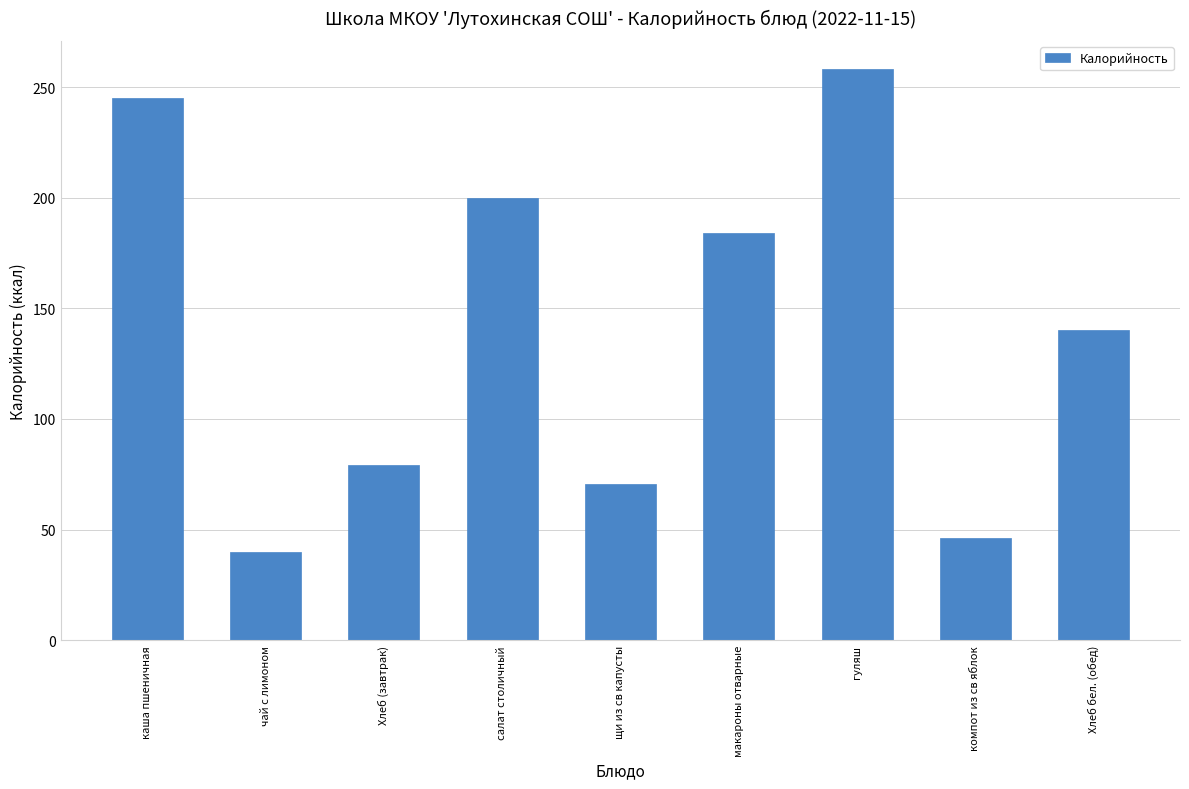

How many values are below 140?

4